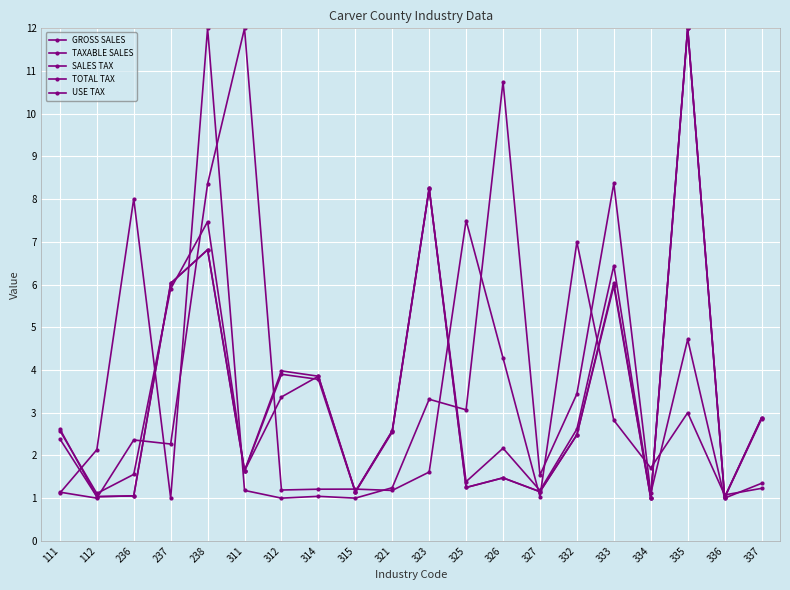

After their last crossing, which series has the higher values: GROSS SALES or SALES TAX?

SALES TAX